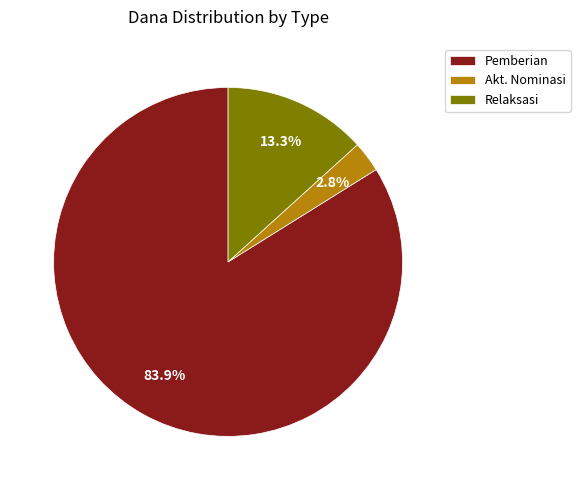

Which category has the smallest portion of the pie?

Akt. Nominasi